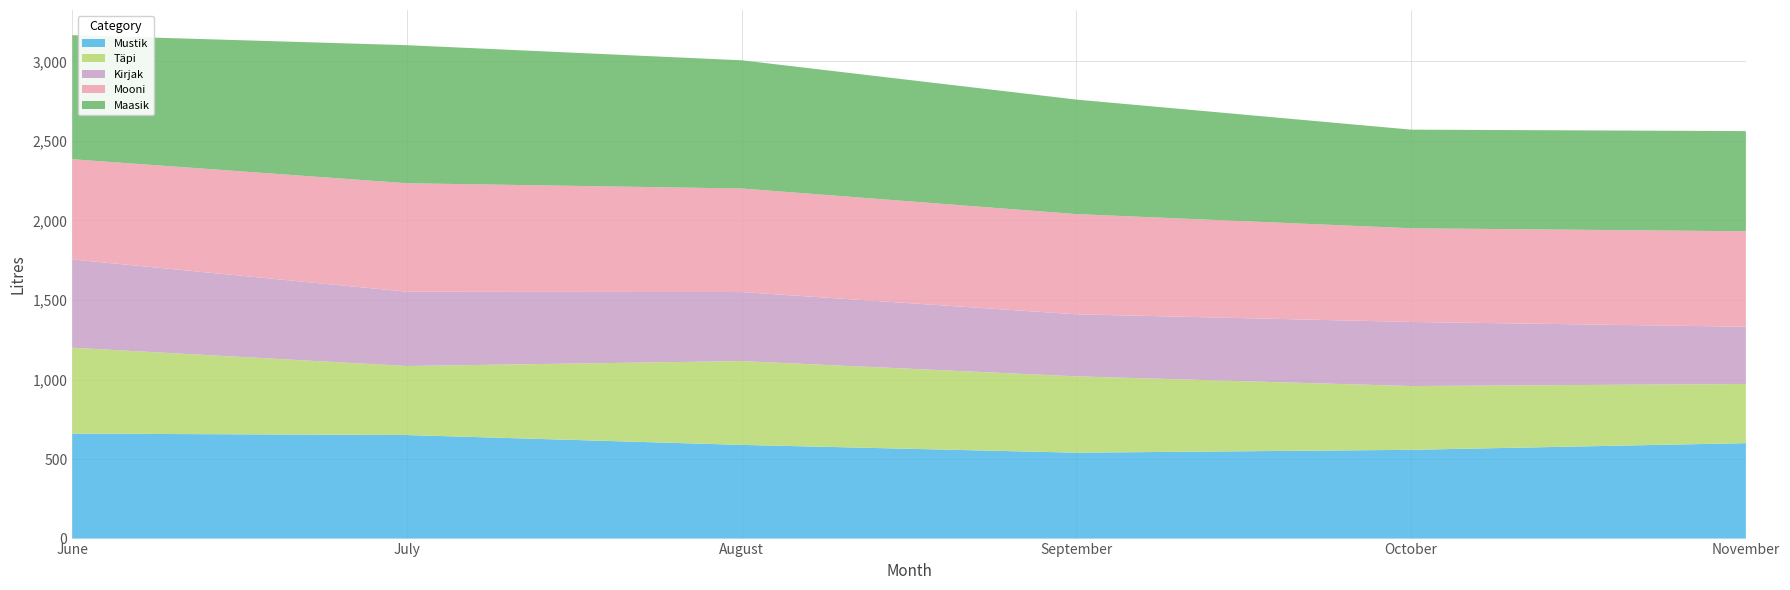

Reading left to right, extract all data points from this chart.

Mustik: June=660	July=651	August=589	September=540	October=558	November=600
Täpi: June=540	July=434	August=527	September=480	October=401	November=372
Kirjak: June=555	July=467	August=434	September=390	October=403	November=360
Mooni: June=630	July=682	August=651	September=630	October=589	November=600
Maasik: June=780	July=868	August=806	September=720	October=620	November=630